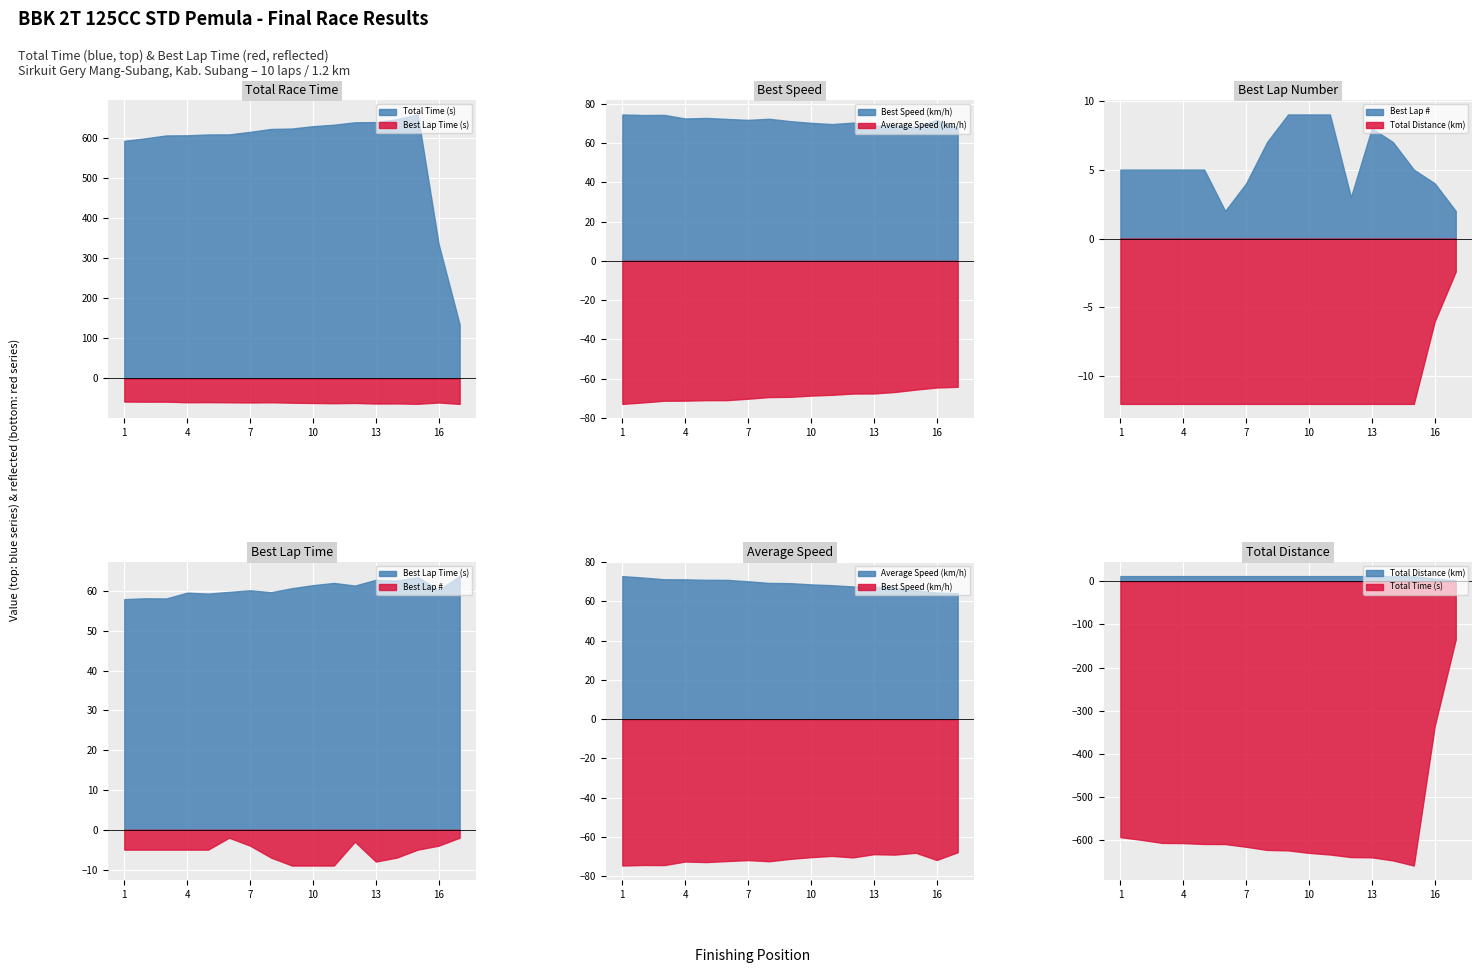

What are all the series names shown in the legend?

Total Time (s), Best Lap Time (s), Best Speed (km/h), Average Speed (km/h), Best Lap #, Total Distance (km)